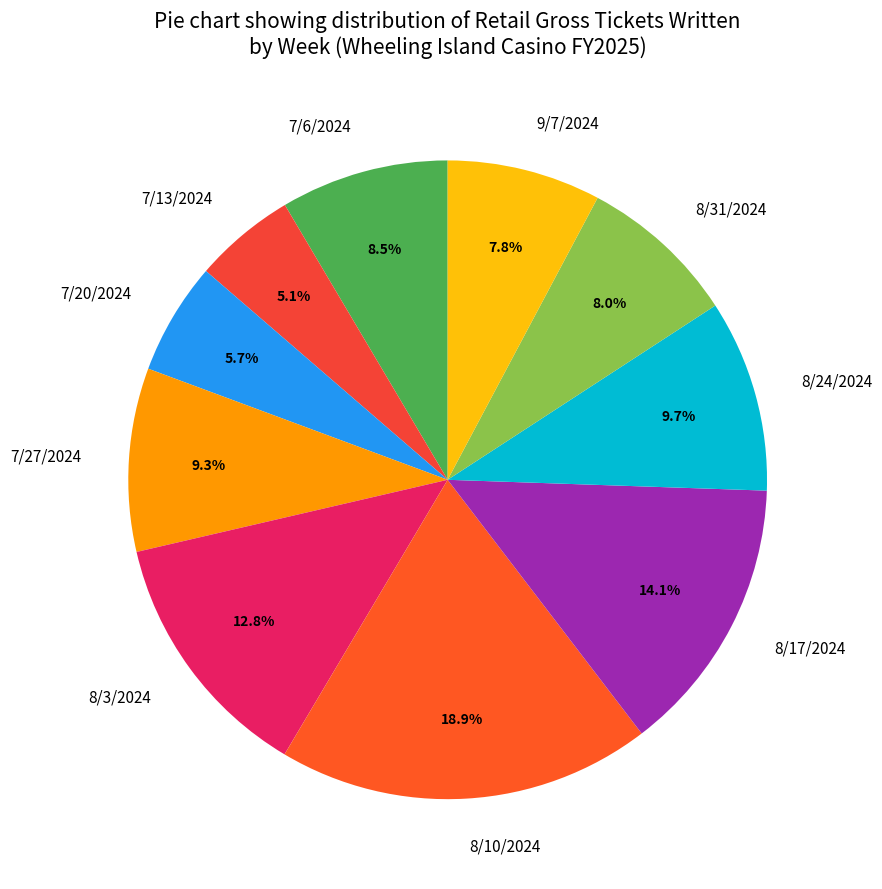

Do 7/27/2024 and 8/24/2024 together represent more than half of the pie?

No